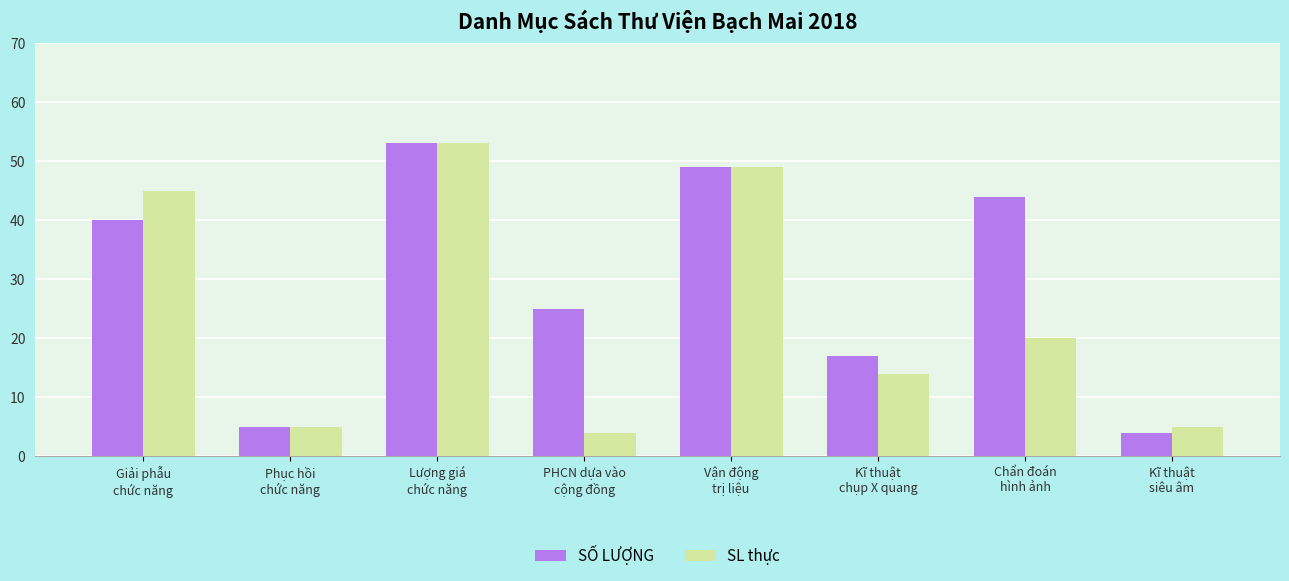

What are all the series names shown in the legend?

SỐ LƯỢNG, SL thực